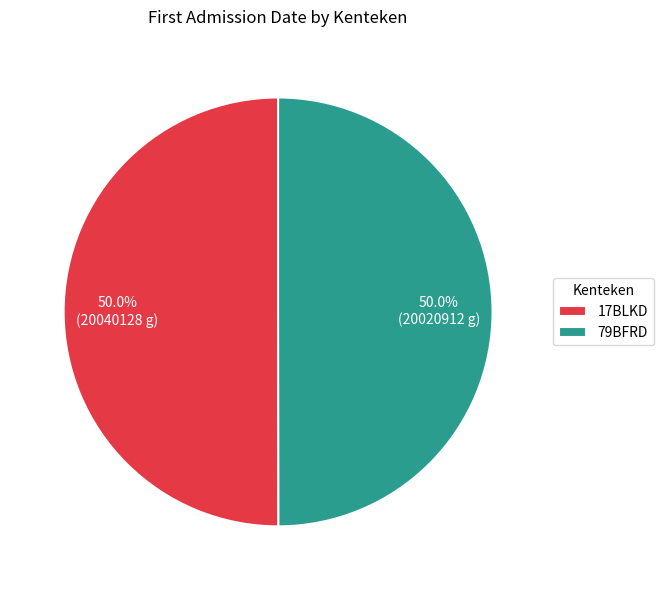

To the nearest percent, what is the average slice percentage?

50%